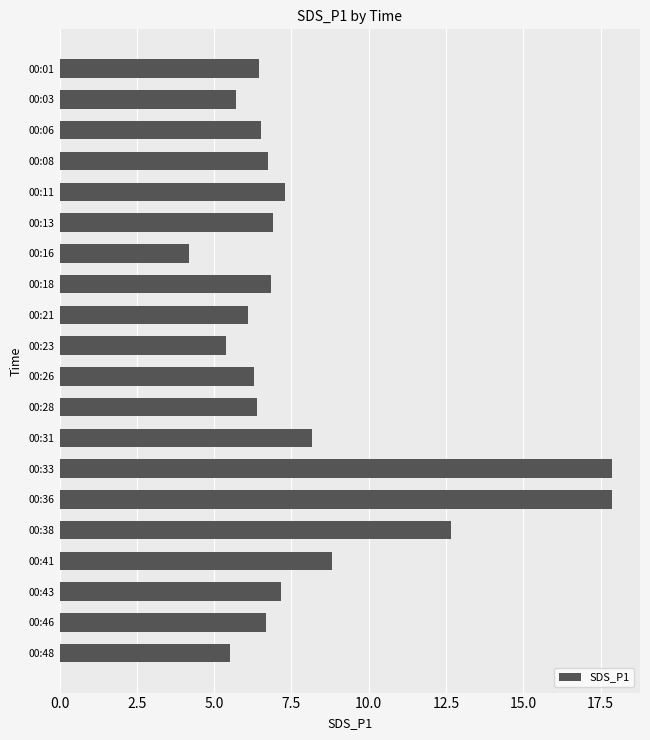

What is the value of the 18th bar from the top?

7.2